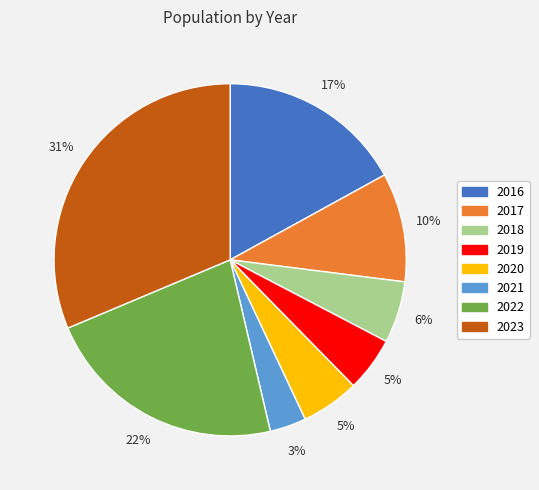

What is the largest slice in the pie chart?

2023